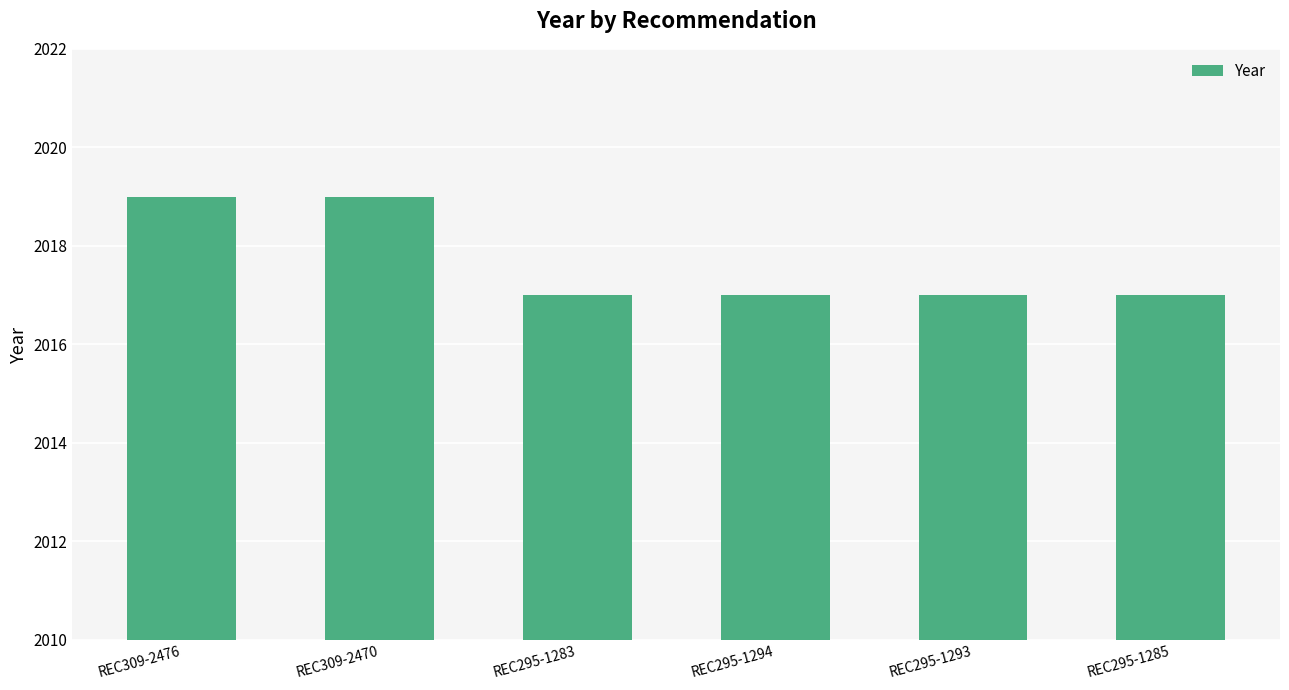

Between REC309-2476 and REC295-1294, which is larger?

REC309-2476